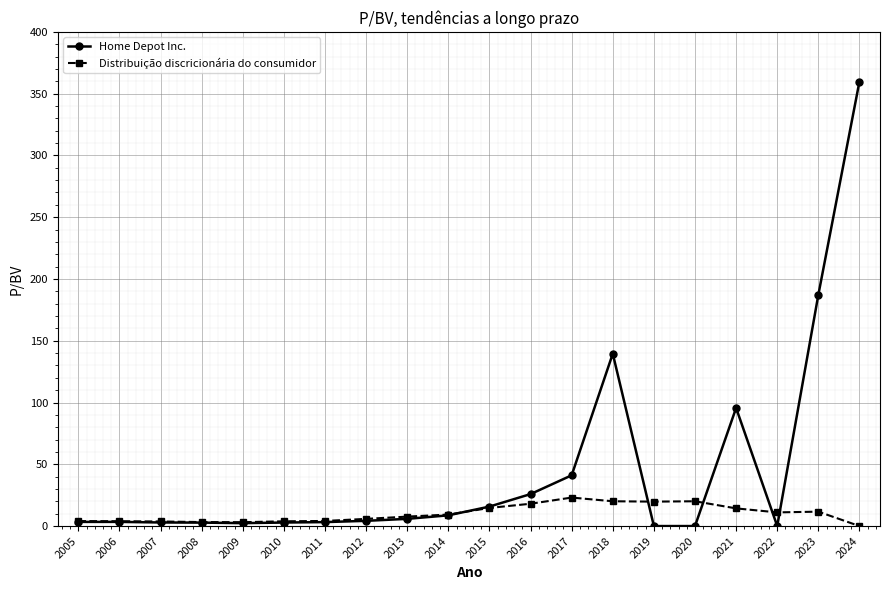

True or false: Home Depot Inc. has more than 1 interior local peaks.

True